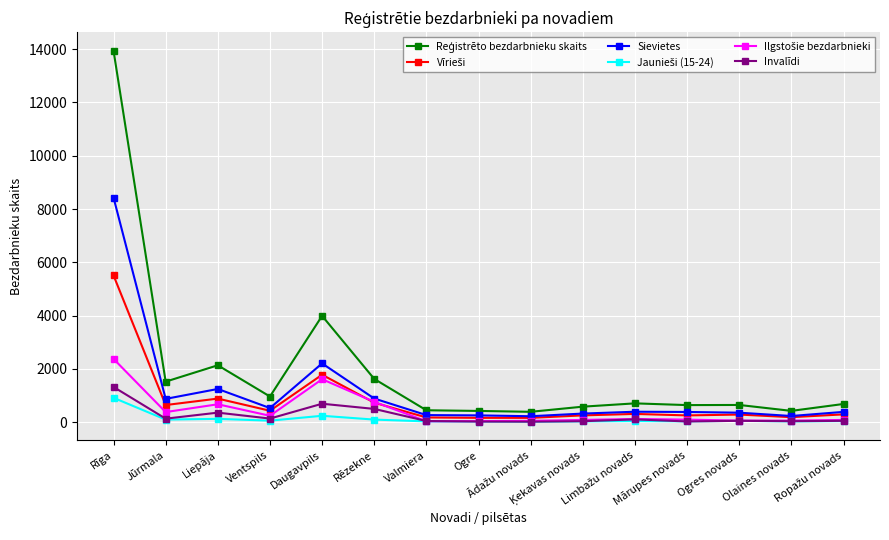

Where does the Reģistrēto bezdarbnieku skaits series first go above 687?

Rīga